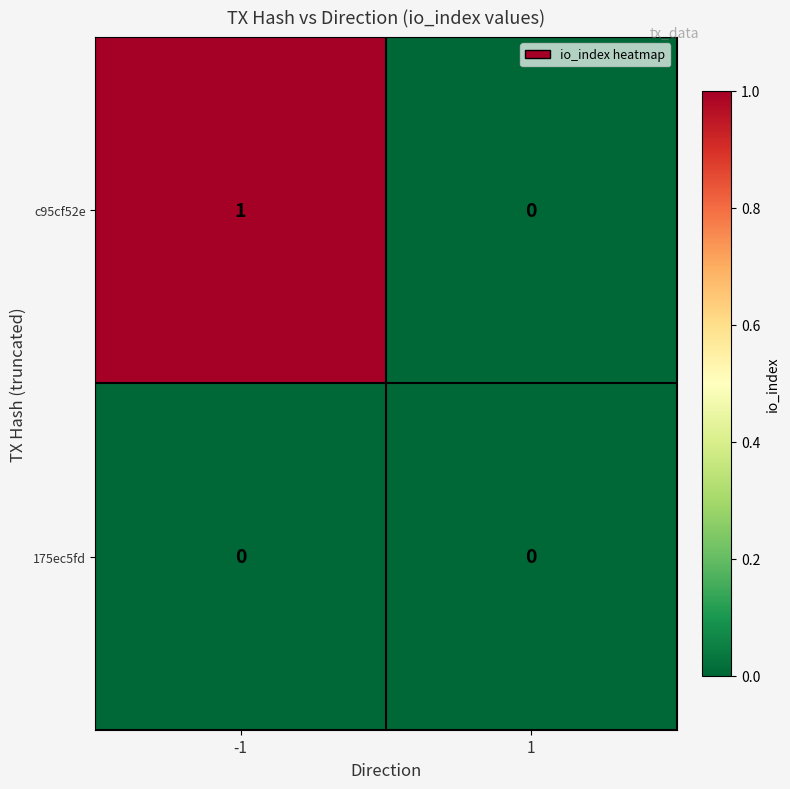

How many categories are shown in the chart?

2